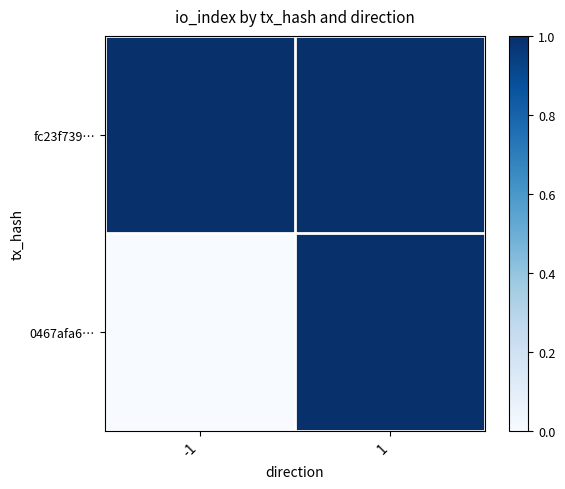

Between -1 and 1, which is larger?

-1